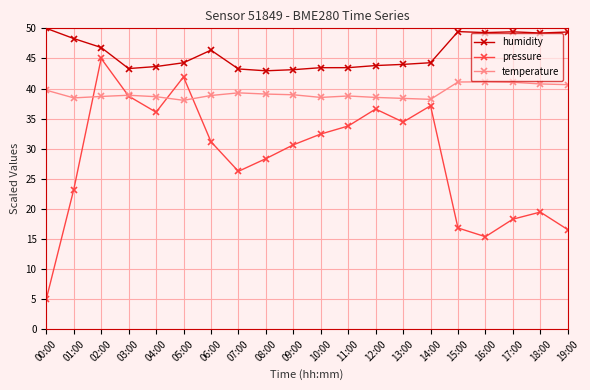

Rank the series by their average value, from lowest to highest.

pressure, temperature, humidity